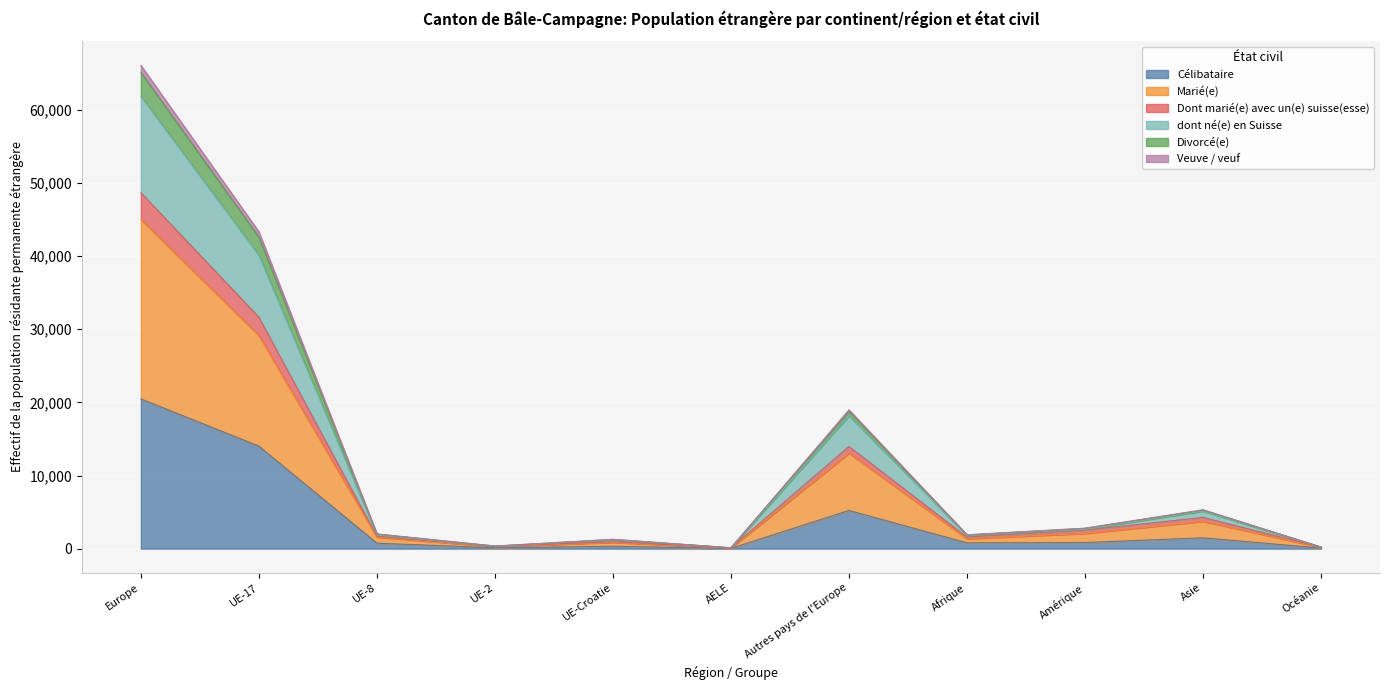

Does the chart display data point markers on the line(s)?

No